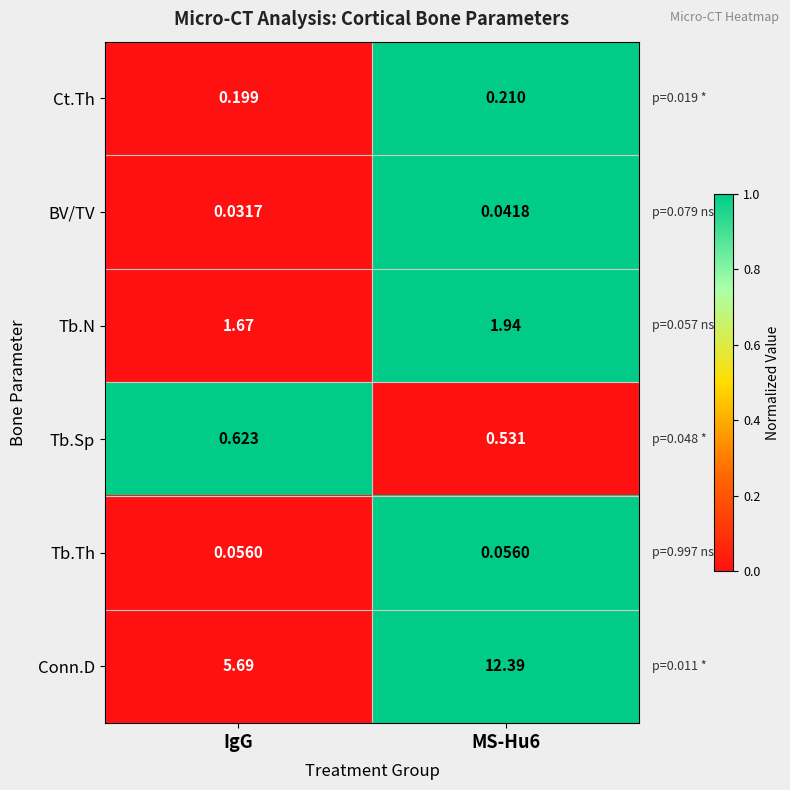

Between IgG and MS-Hu6, which series saw the biggest shift?

Conn.D